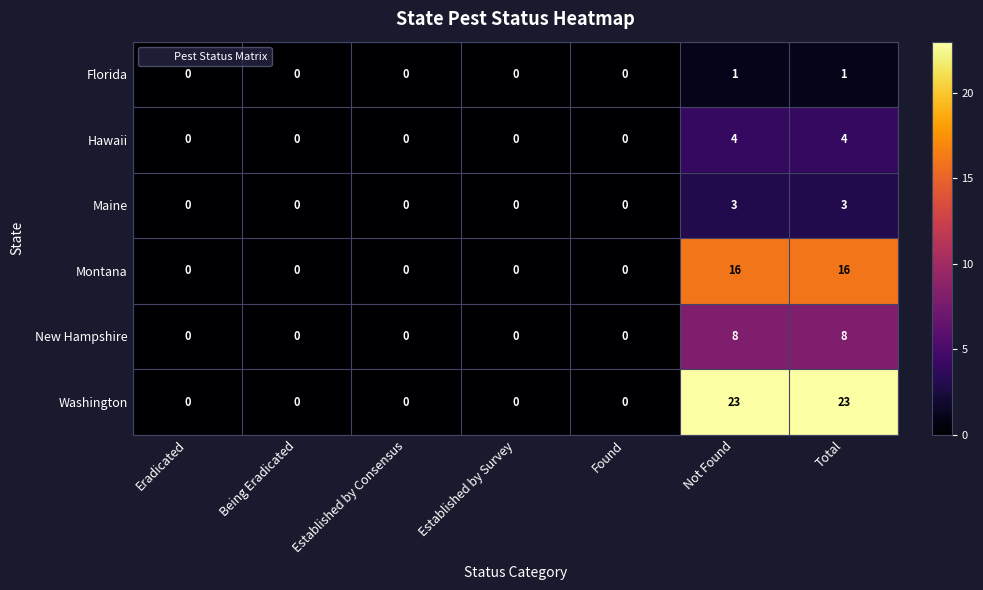

The Florida series shows 1 at Established by Consensus. True or false?

False